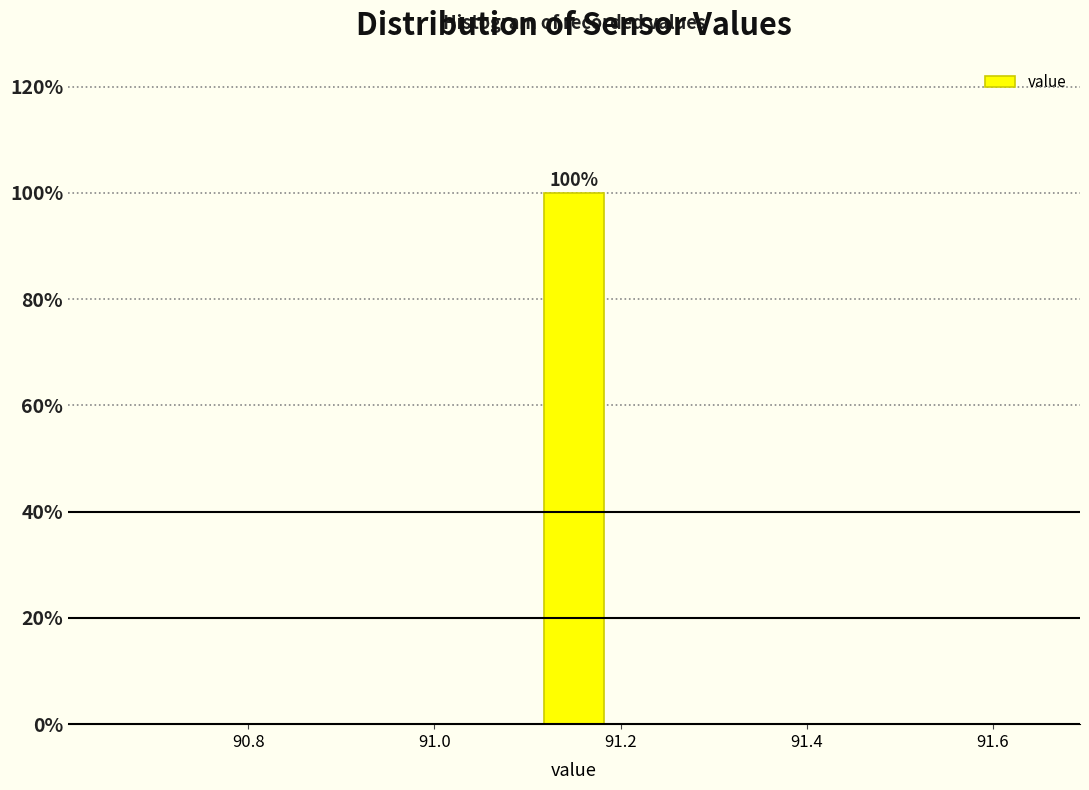

Read against the x-axis, roughly where is the centre of the tallest bar?

91.16